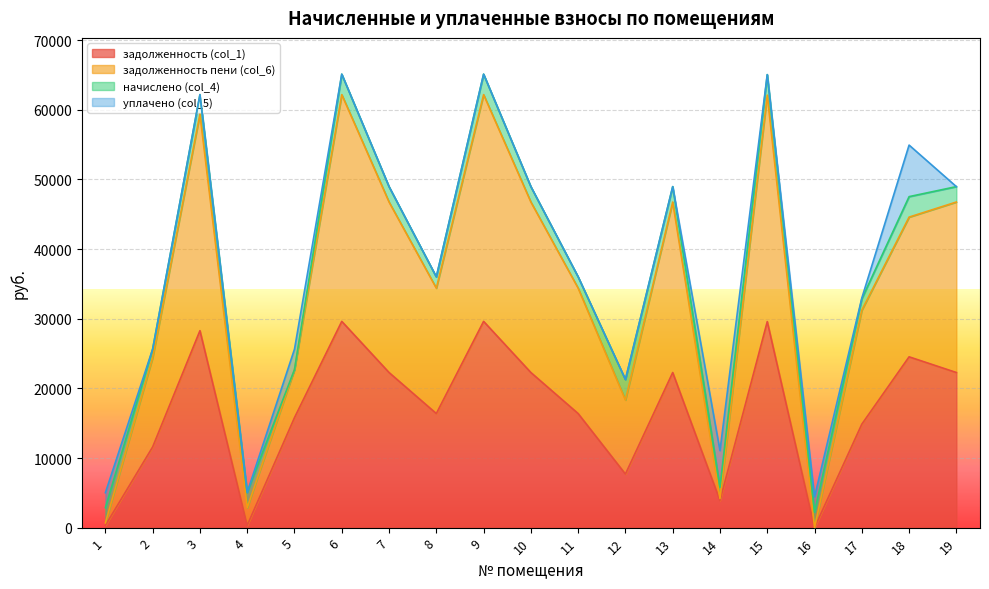

What is the sum of the задолженность пени (col_6) values at 2 and 17?

58498.3